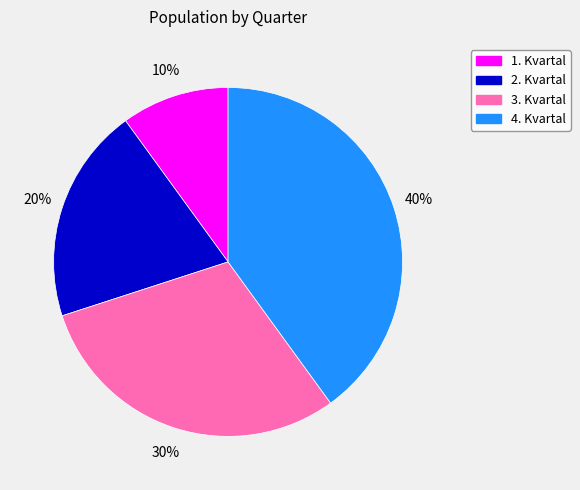

Is 1. Kvartal the majority of the pie?

No